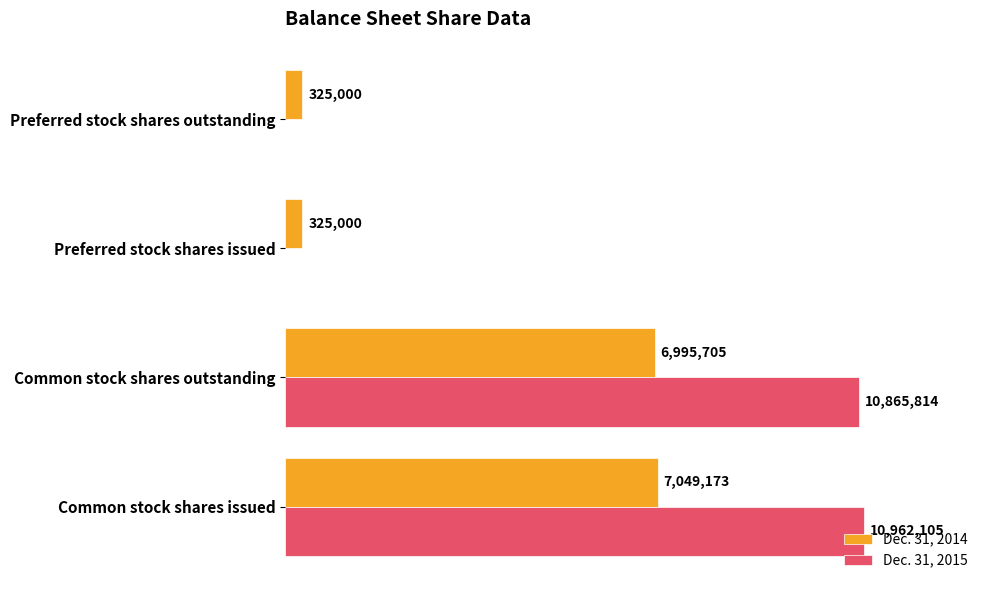

What is the minimum value for Dec. 31, 2014?

325000